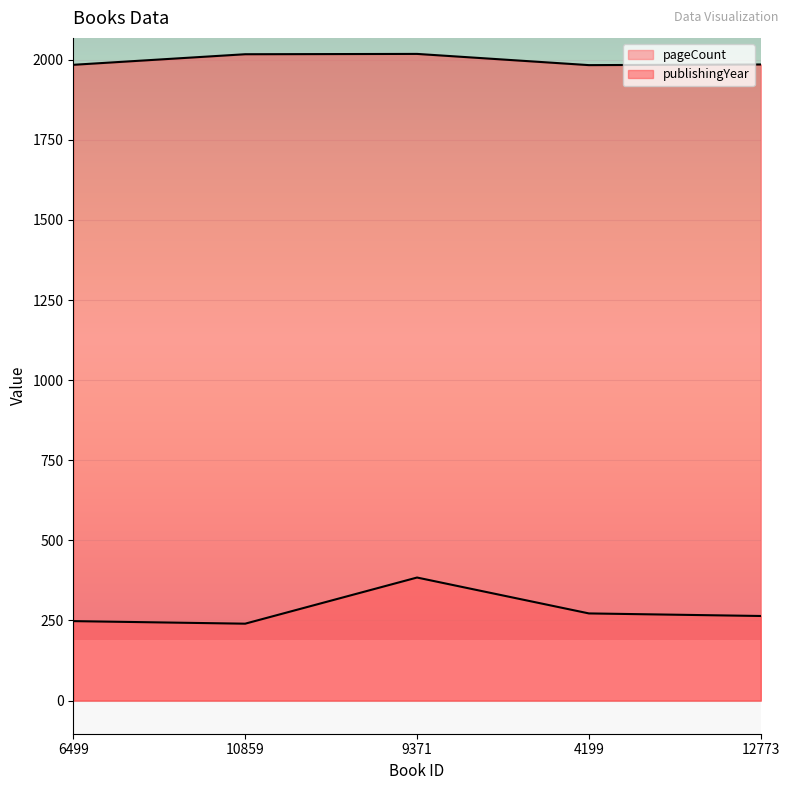

What position from the right is 12773?

1